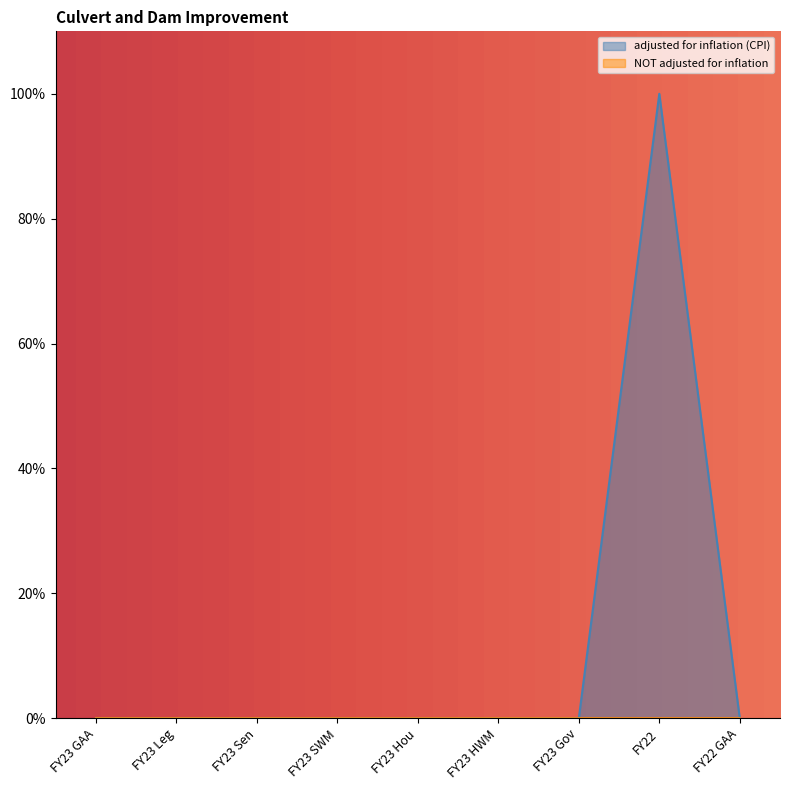

Rank the series by their maximum value, from lowest to highest.

NOT adjusted for inflation, adjusted for inflation (CPI)